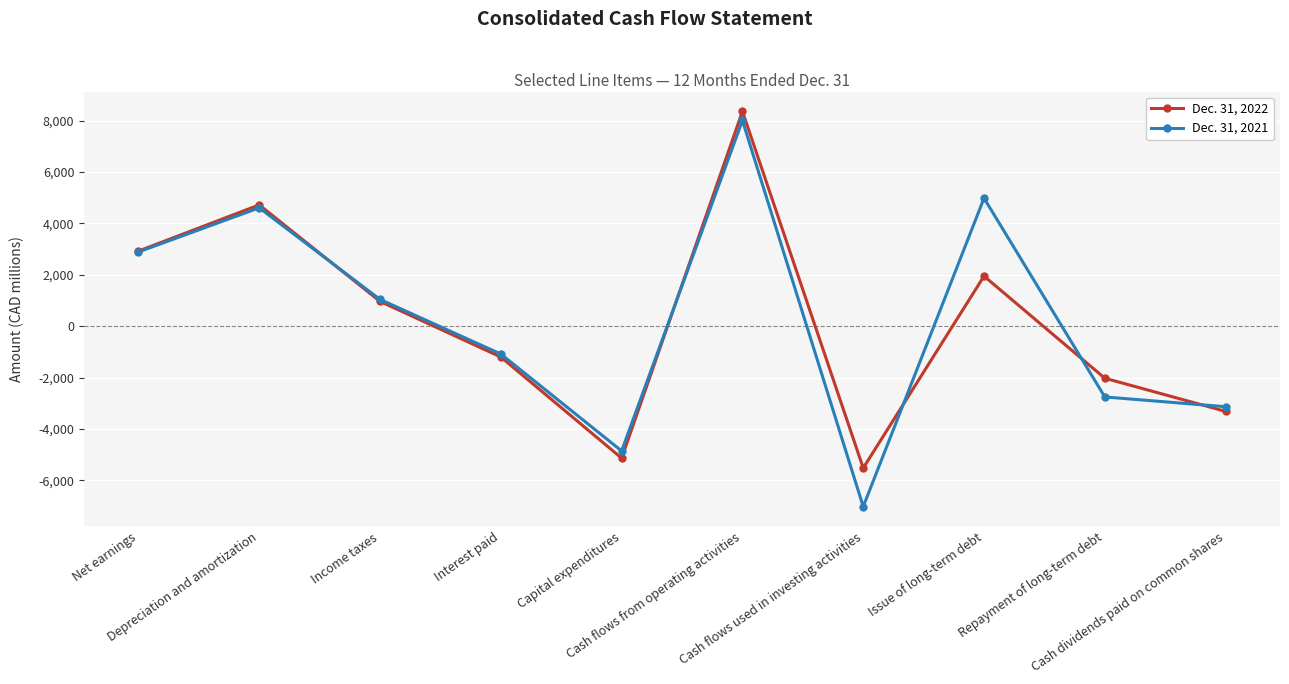

Is this an area chart (filled region under the line)?

No